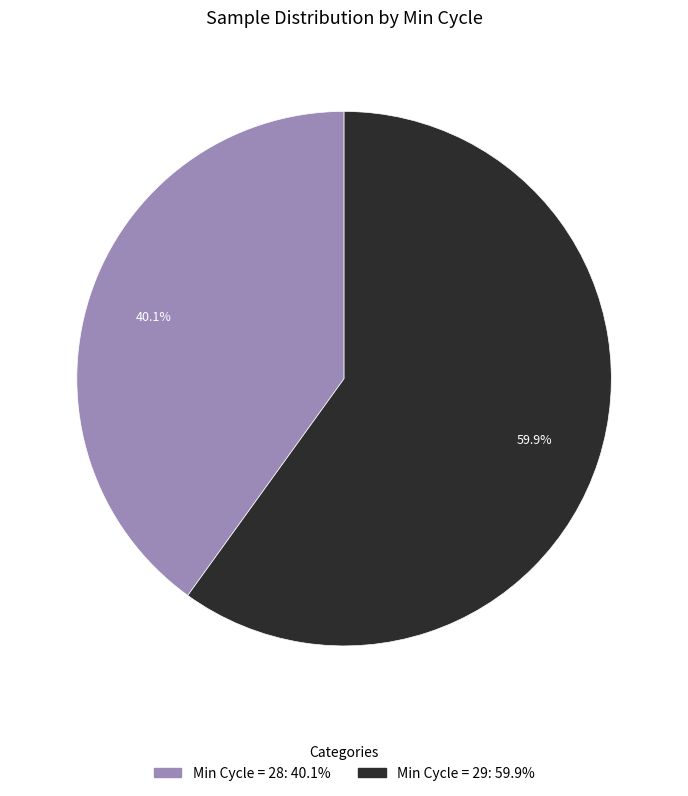

Is there a majority slice in this chart?

Yes